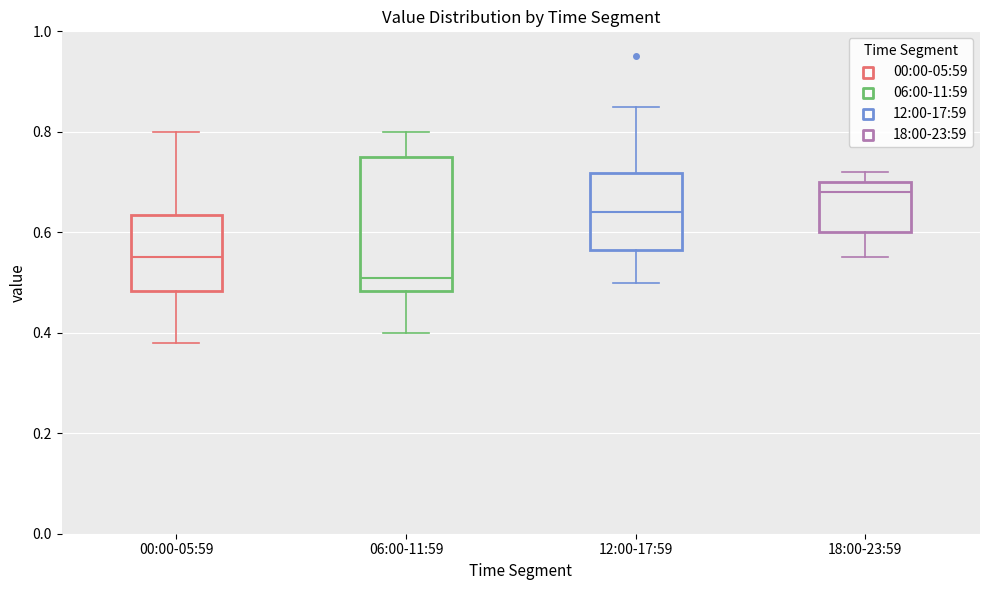

Which box's median line is the lowest?

06:00-11:59